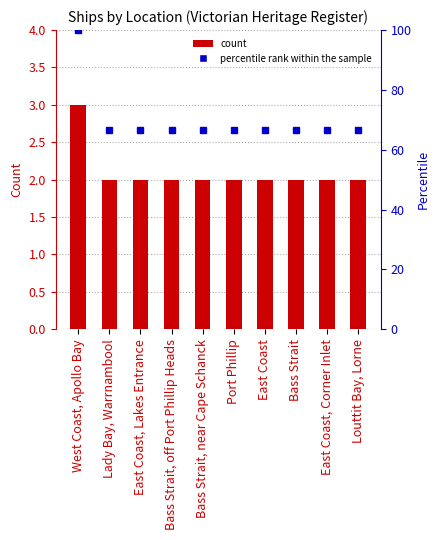

Which category has the lowest value in the percentile rank within the sample series?

Lady Bay, Warrnambool